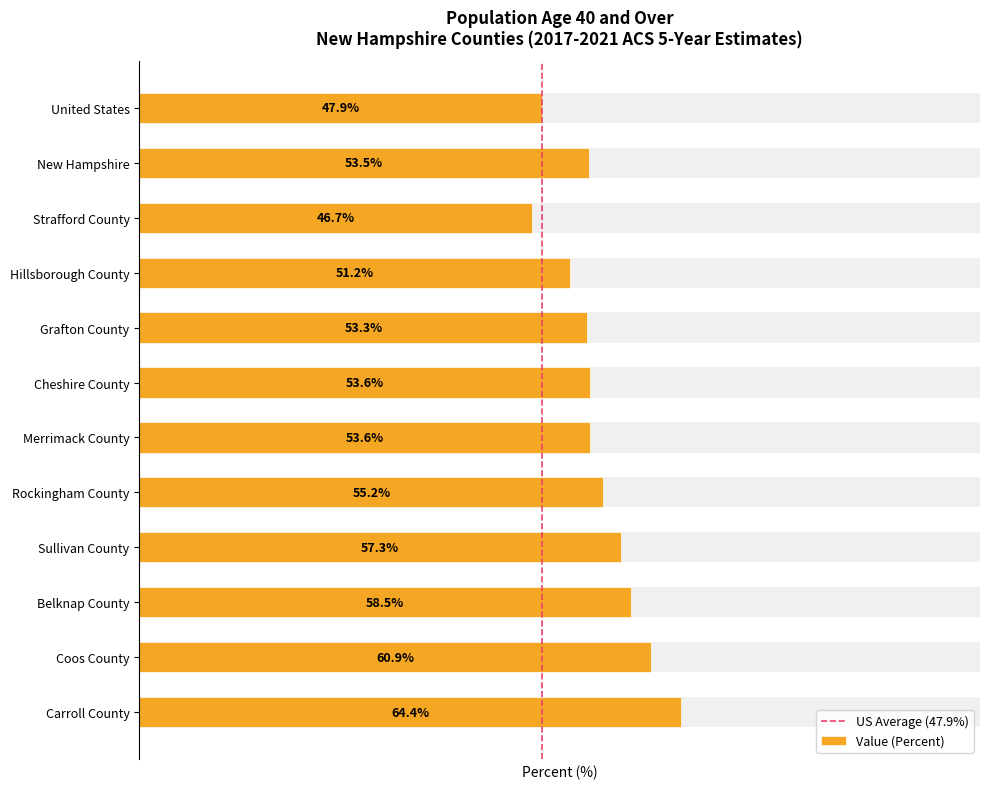

What is the label of the 6th bar from the right?

Merrimack County